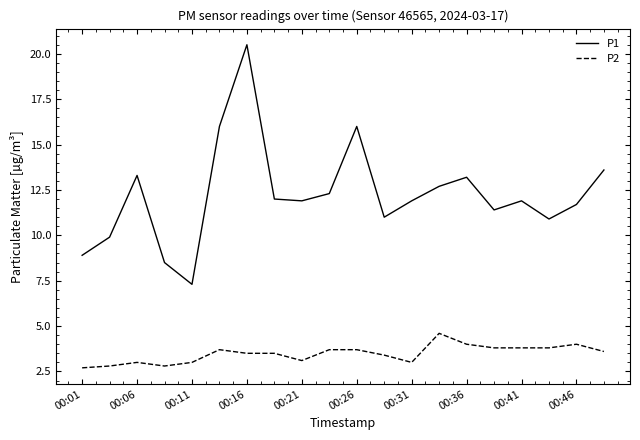

Which series has the largest total across all categories?

P1